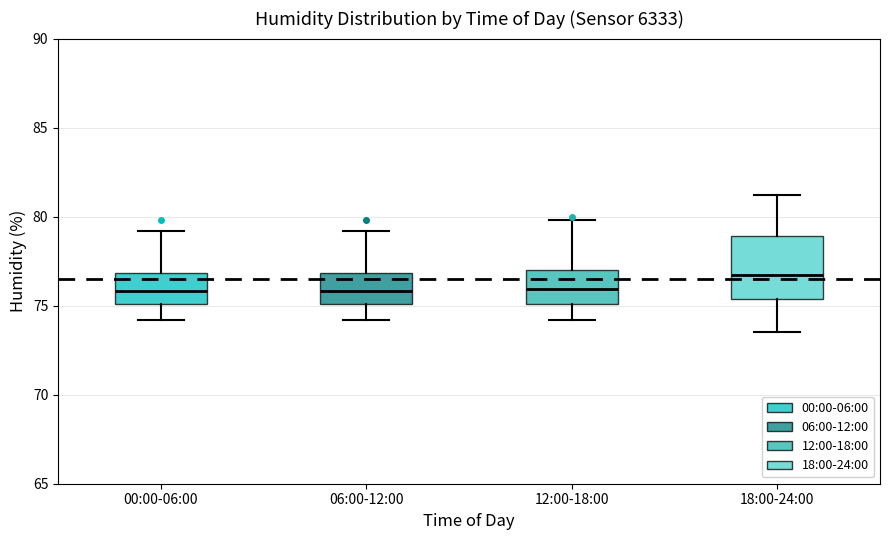

Reading left to right, transcribe this box plot: for each box, give where its median line is, the range the box spans, and where its two whiskers end, as read against the y-axis. The values are not printed on the chart, so give them approximately, as read against the axis.

00:00-06:00: median 76.0, box 75.0 to 77.0, whiskers 74.0 to 79.0
06:00-12:00: median 76.0, box 75.0 to 77.0, whiskers 74.0 to 79.0
12:00-18:00: median 76.0, box 75.0 to 77.0, whiskers 74.0 to 80.0
18:00-24:00: median 77.0, box 75.5 to 79.0, whiskers 73.5 to 81.0